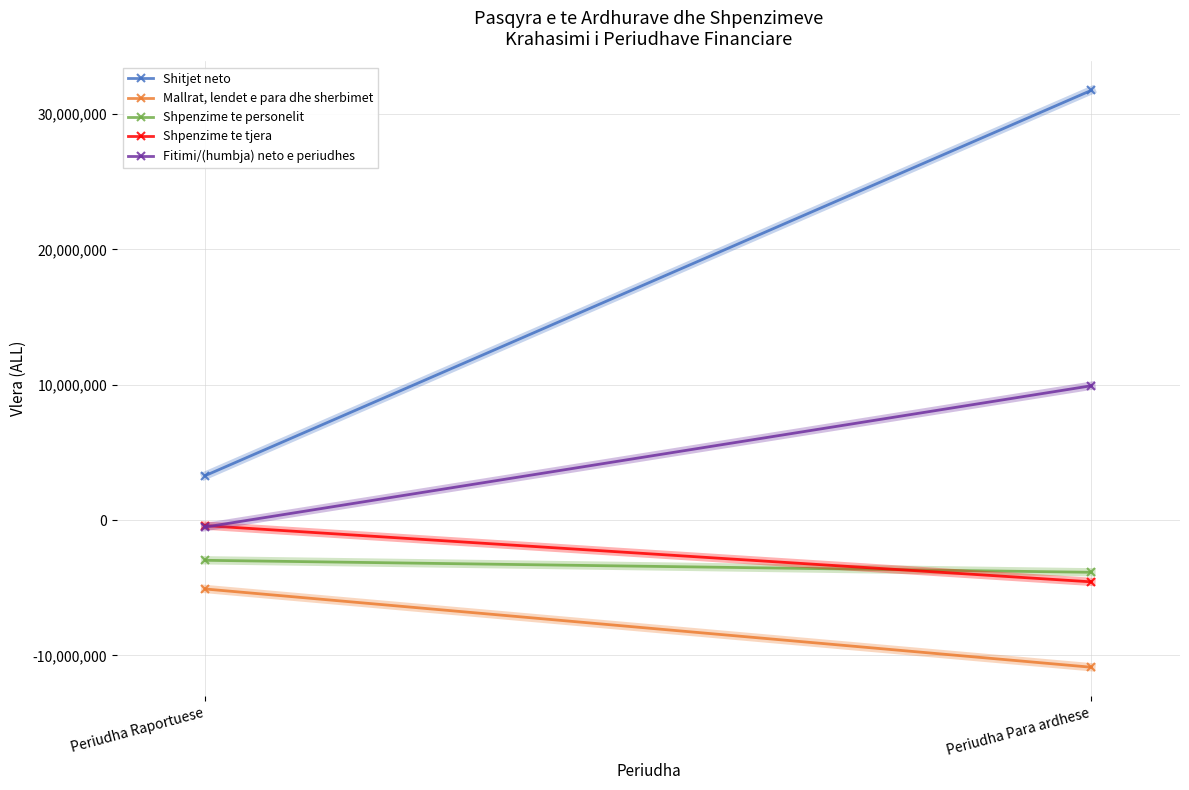

True or false: Fitimi/(humbja) neto e periudhes has a value of -331211 at Periudha Raportuese.

False